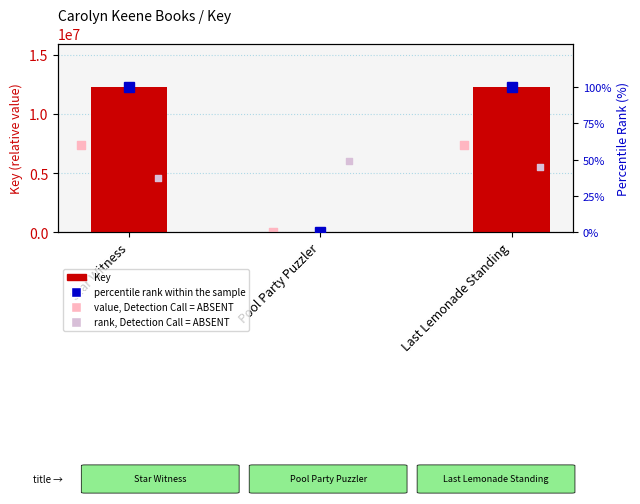

Between Last Lemonade Standing and Star Witness, which is larger?

Star Witness